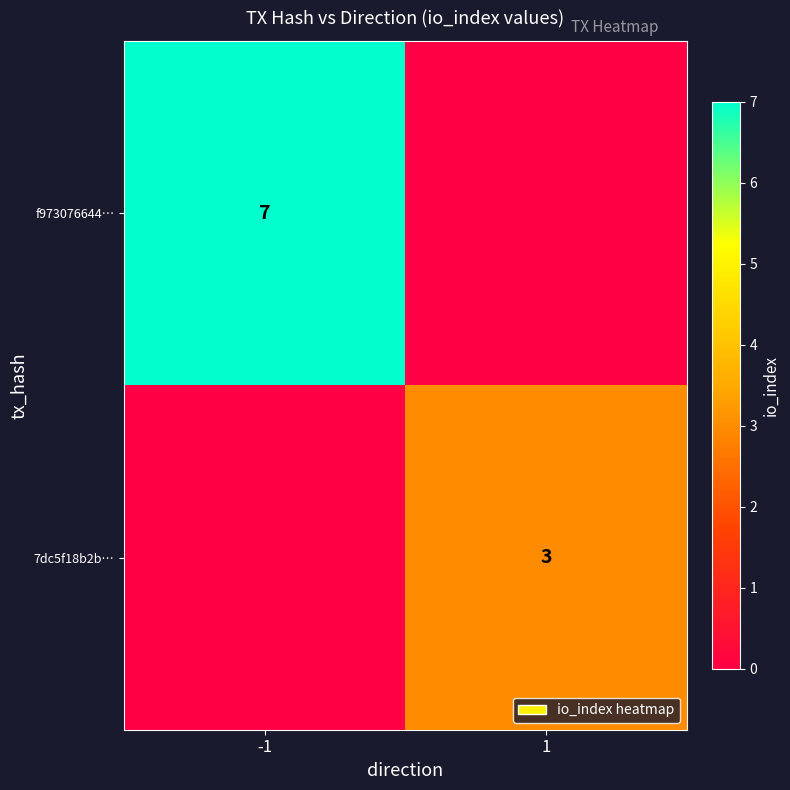

Is it true that f973076644… equals 5 at -1?

False